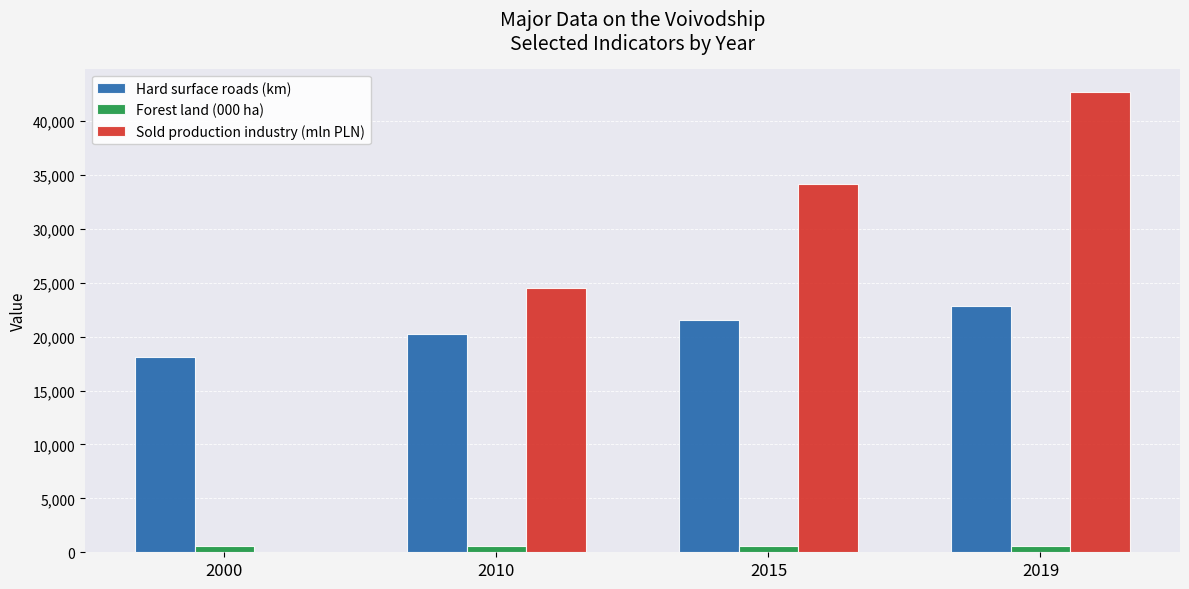

What is the greatest value displayed?

42715.1